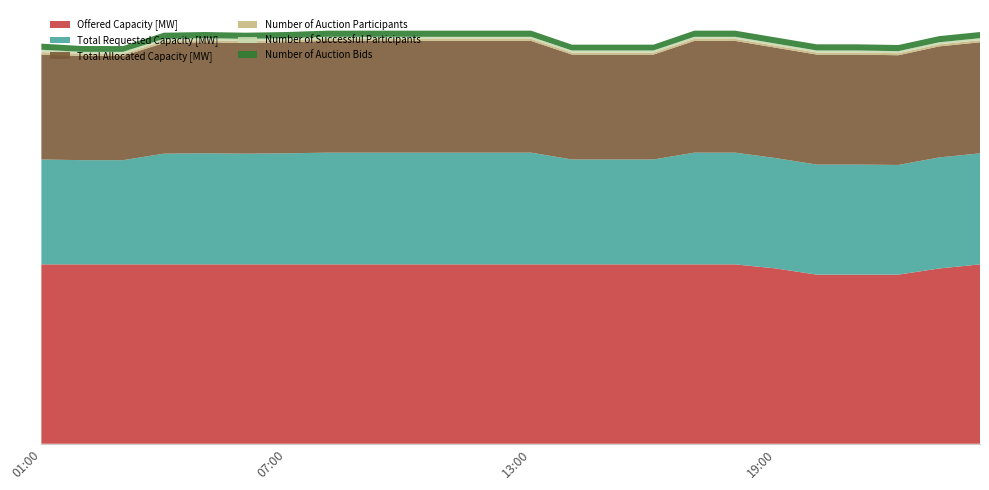

Reading left to right, transcribe all the data shown in this chart.

Offered Capacity [MW]: 525	525	525	525	525	525	525	525	525	525	525	525	525	525	525	525	525	525	513	495	495	495	513	525
Total Requested Capacity [MW]: 307	305	305	324	325	324	325	327	327	327	327	327	327	307	307	307	327	327	323	322	322	321	325	325
Total Allocated Capacity [MW]: 307	305	305	324	325	324	325	327	327	327	327	327	327	307	307	307	327	327	323	322	322	321	325	325
Number of Auction Participants: 7	6	6	6	6	6	6	6	6	6	6	6	6	6	6	6	6	6	6	6	6	6	6	6
Number of Successful Participants: 7	6	6	6	6	6	6	6	6	6	6	6	6	6	6	6	6	6	6	6	6	6	6	6
Number of Auction Bids: 18	17	17	18	18	18	18	18	18	18	18	18	18	17	17	17	18	18	18	18	18	18	18	18